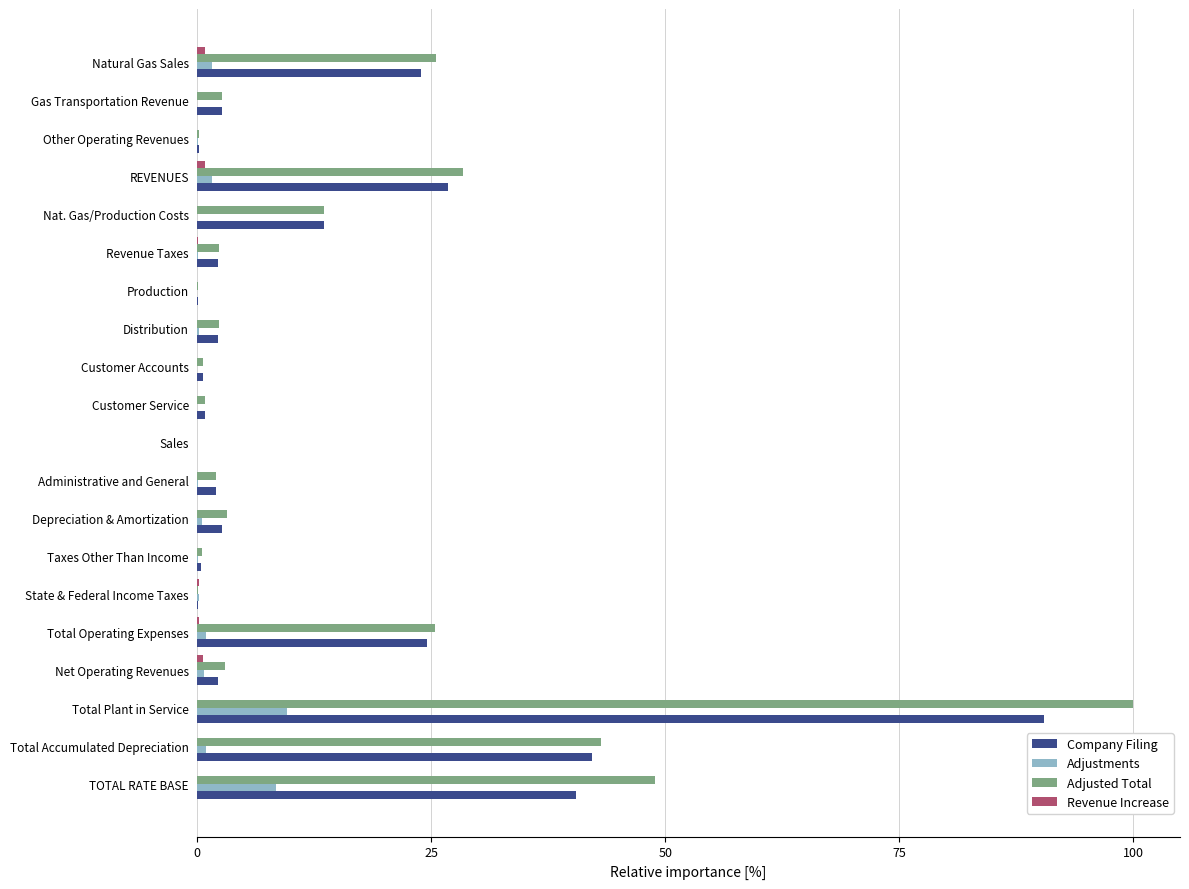

Is it true that Company Filing equals 57.7 at Total Accumulated Depreciation?

False